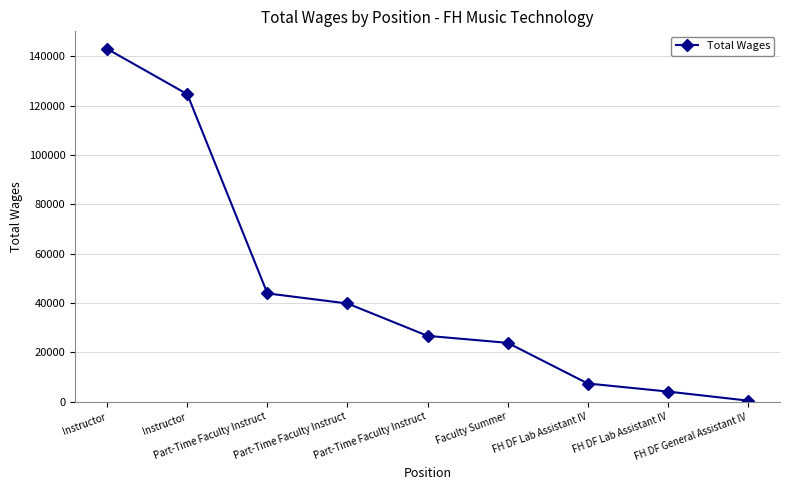

How many categories are shown in the chart?

9